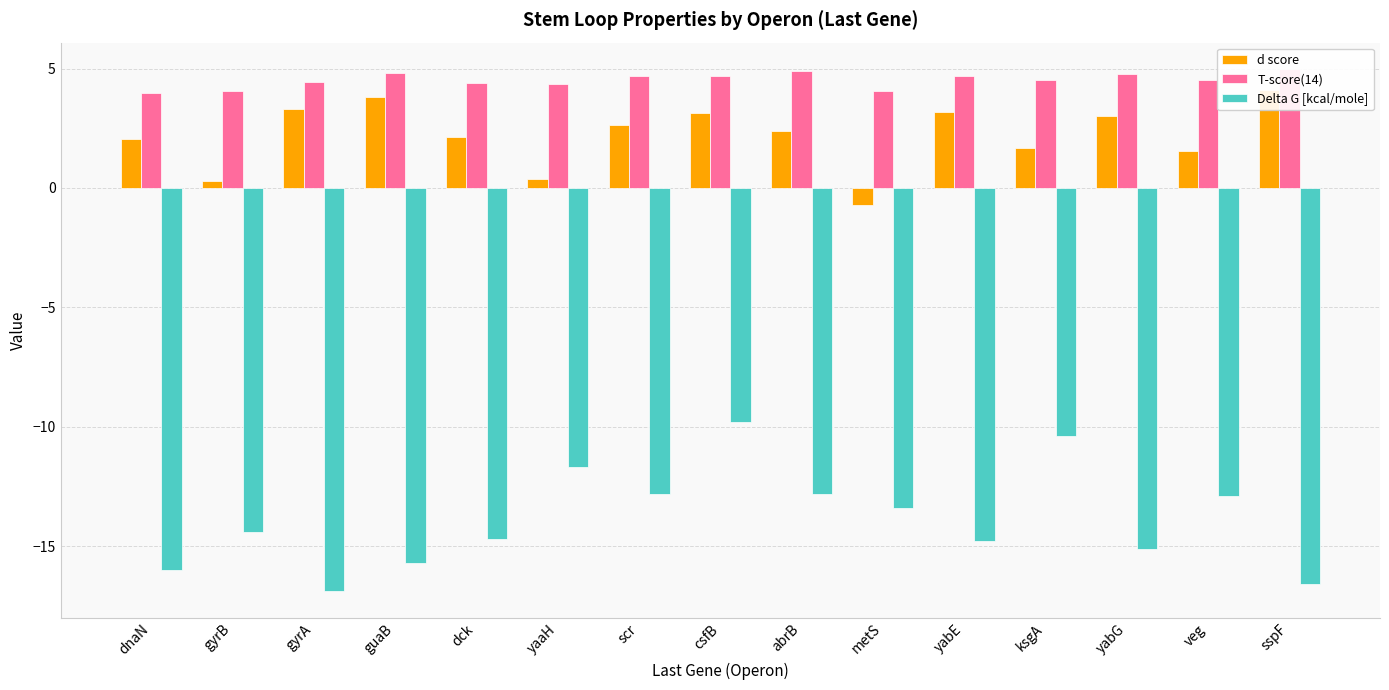

What is the sum of all d score values?

33.0